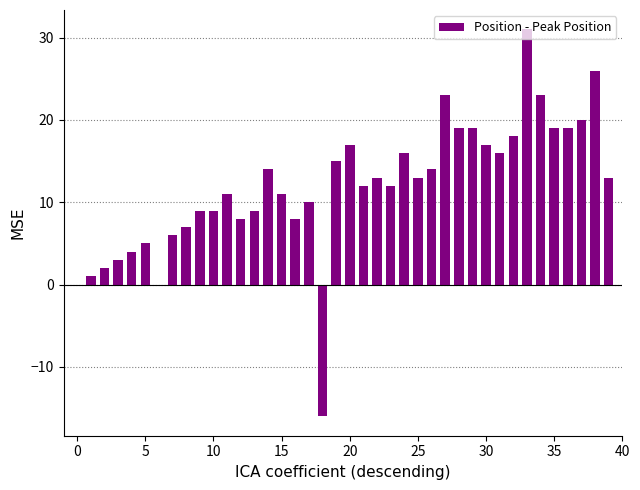

How many data points does each series have?

40